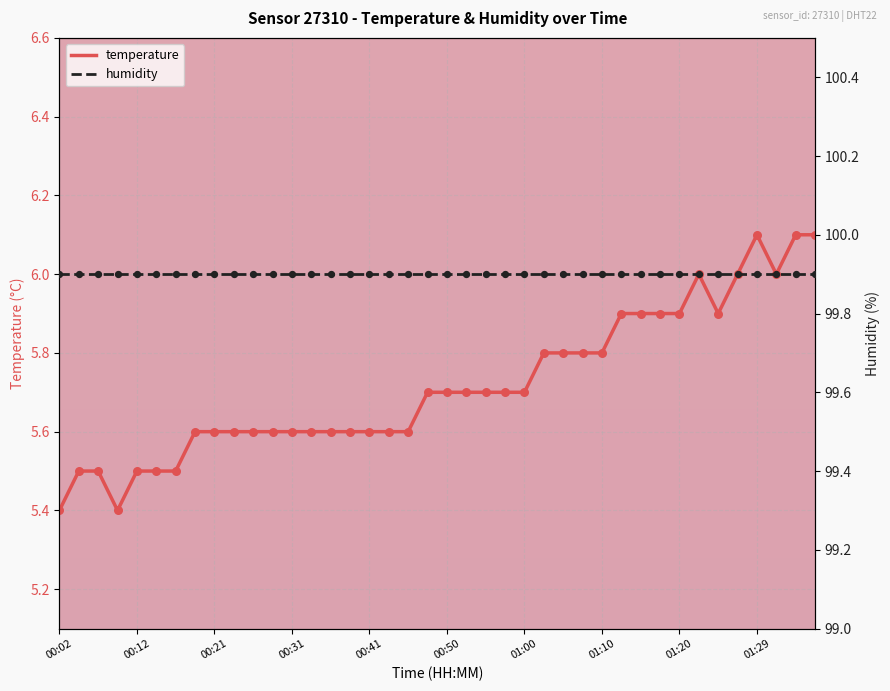

Approximately how many times larger is the value at 00:33 compared to 00:58?

1.0